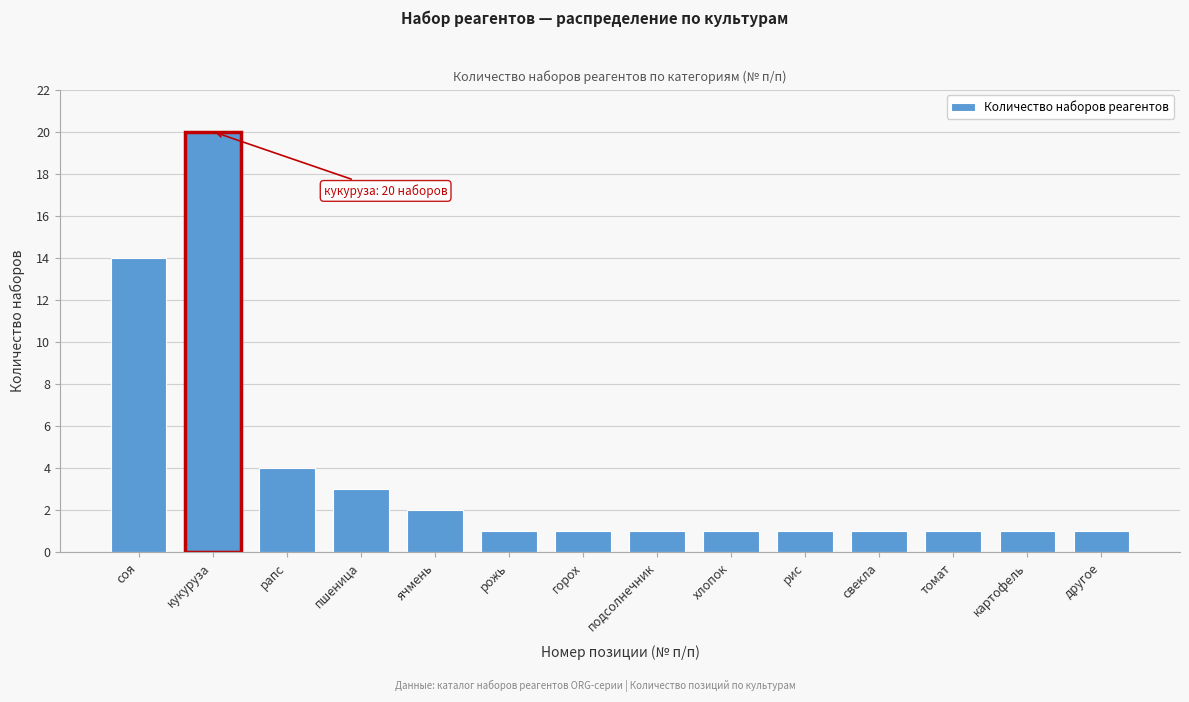

Reading left to right, what are all the values shown in this chart?

14	20	4	3	2	1	1	1	1	1	1	1	1	1